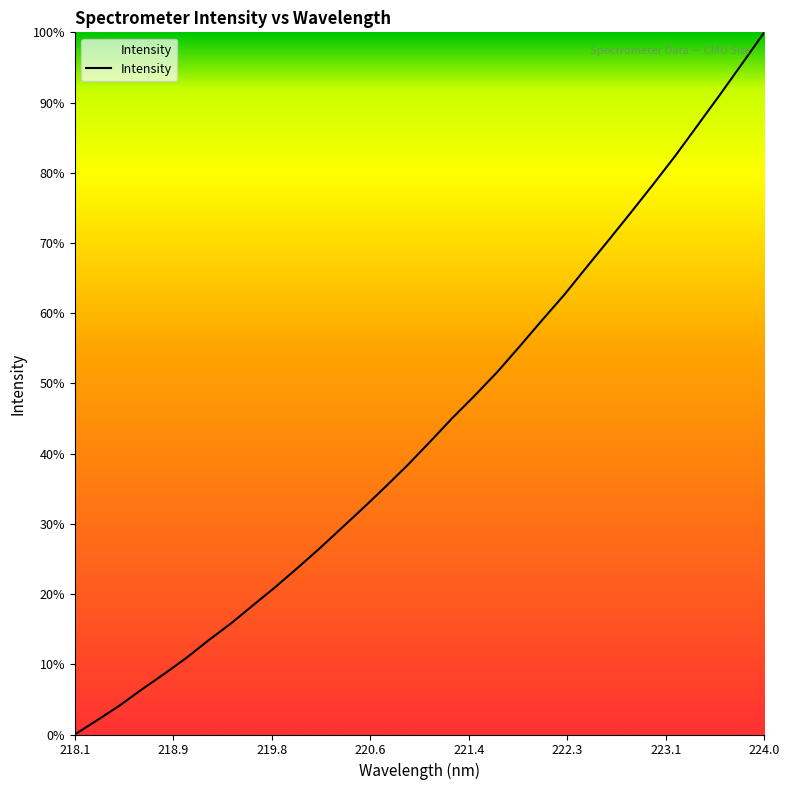

What is the maximum value shown in the chart?

100.0